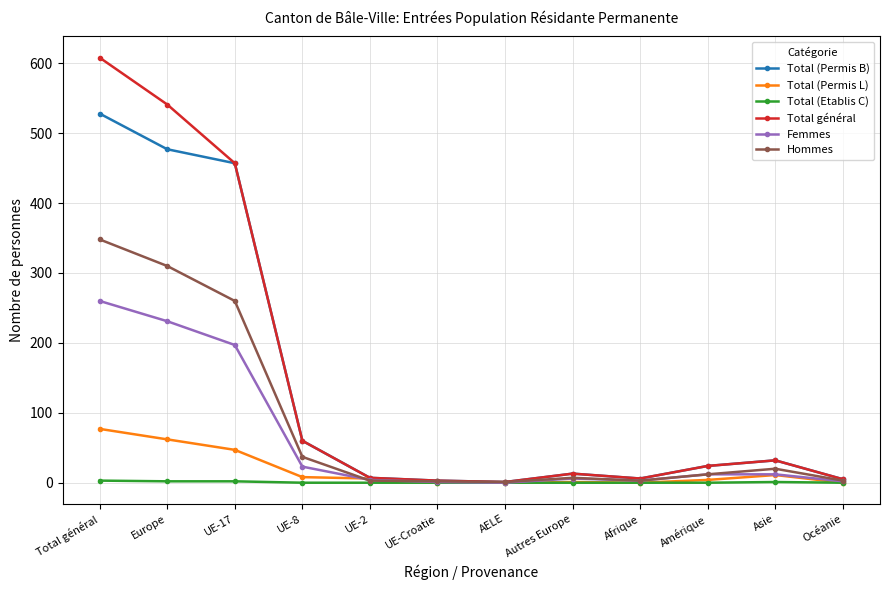

What is the label of the 8th point from the right?

UE-2